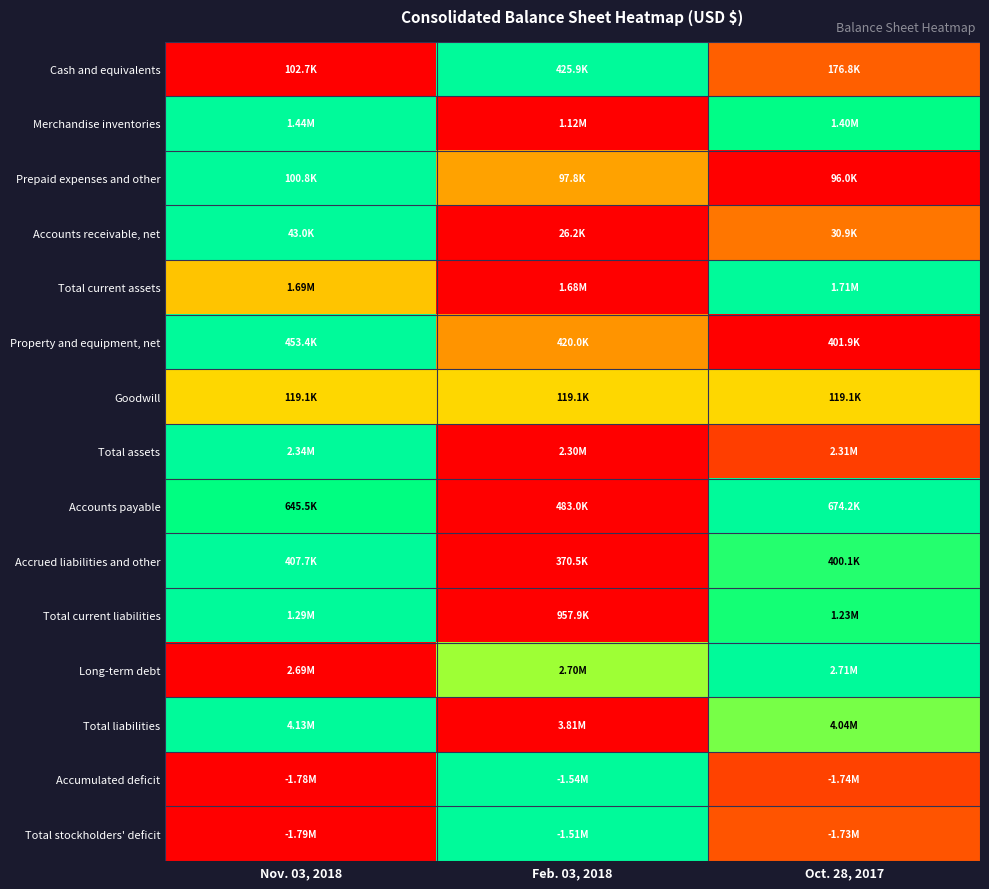

What is the maximum value shown in the chart?

1.0